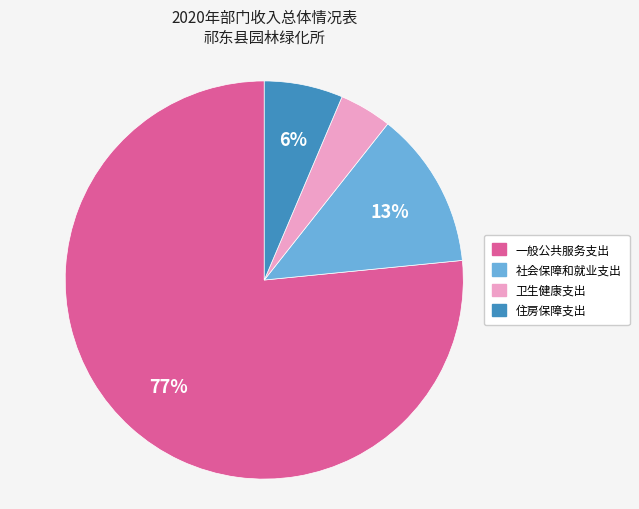

The 社会保障和就业支出 slice represents 5% of the pie. True or false?

False